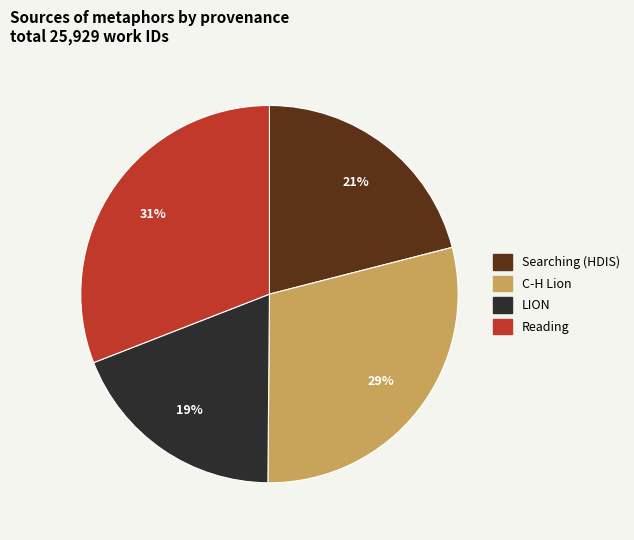

To the nearest percent, what portion does Searching (HDIS) represent?

21%